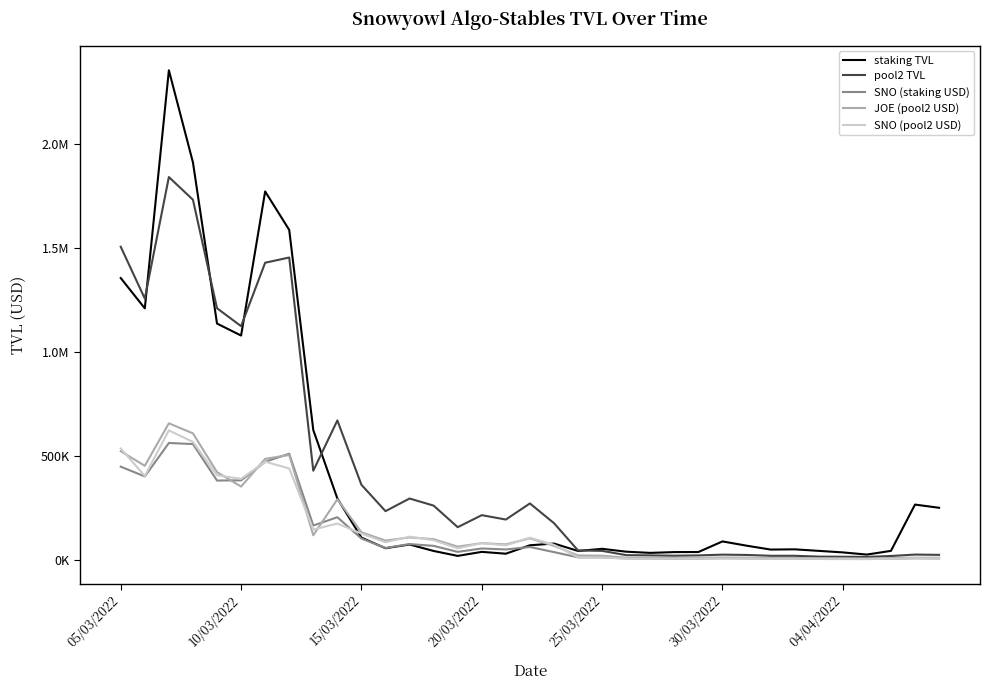

What are all the series names shown in the legend?

staking TVL, pool2 TVL, SNO (staking USD), JOE (pool2 USD), SNO (pool2 USD)